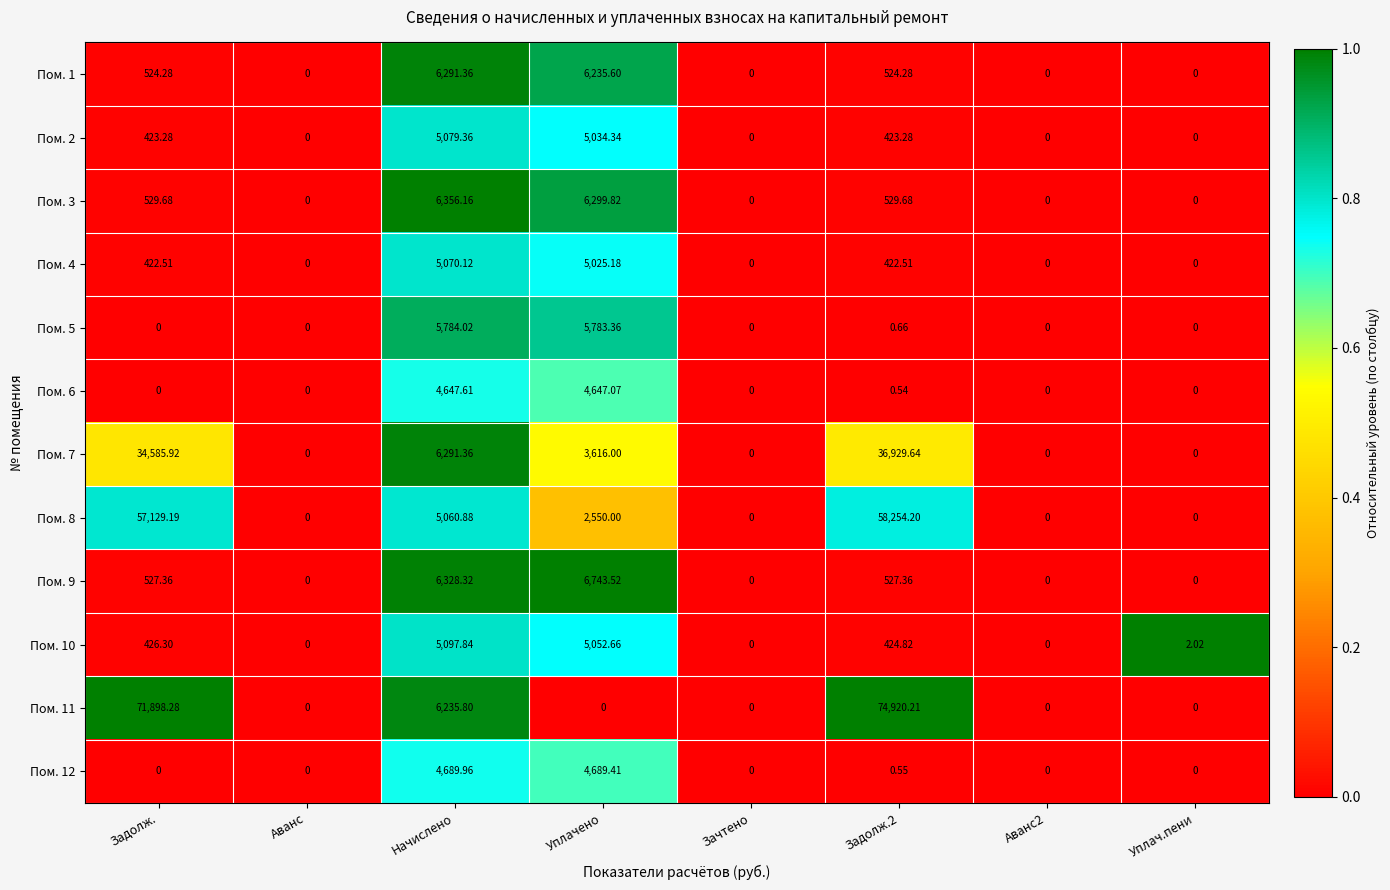

At Уплачено, list the series in order from smallest to largest.

Пом. 11, Пом. 8, Пом. 7, Пом. 6, Пом. 12, Пом. 4, Пом. 2, Пом. 10, Пом. 5, Пом. 1, Пом. 3, Пом. 9